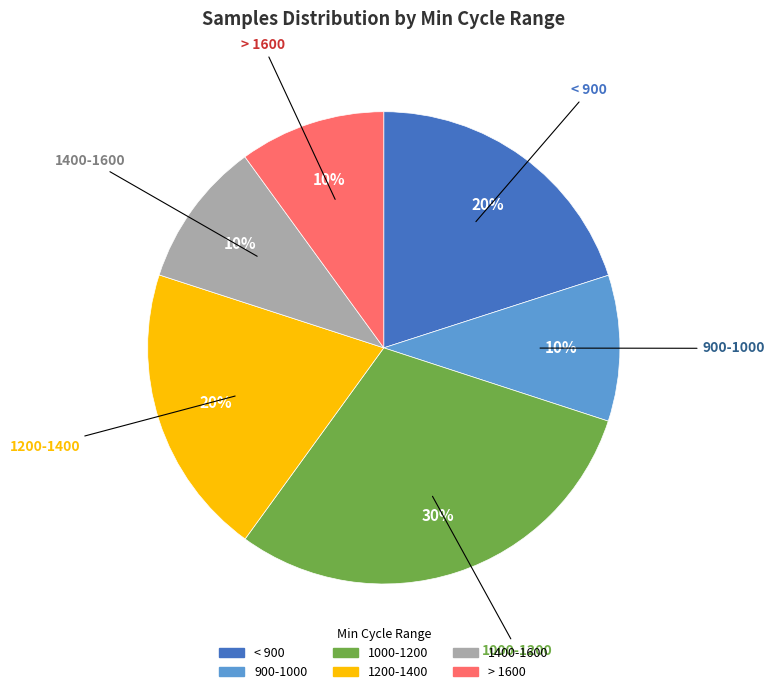

Does any single category account for the majority?

No